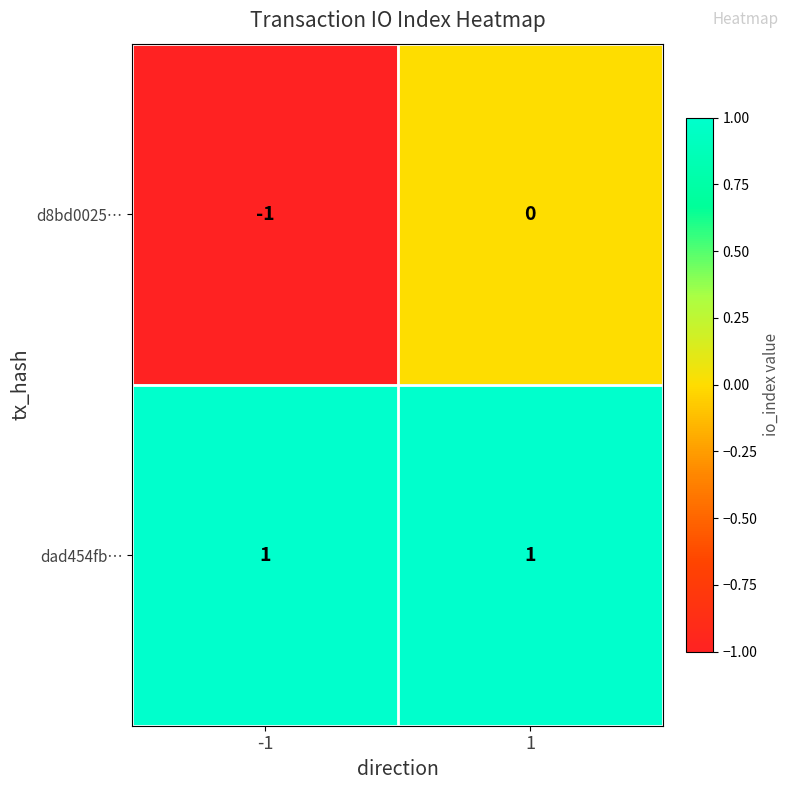

At 1, list the series in order from smallest to largest.

d8bd0025…, dad454fb…